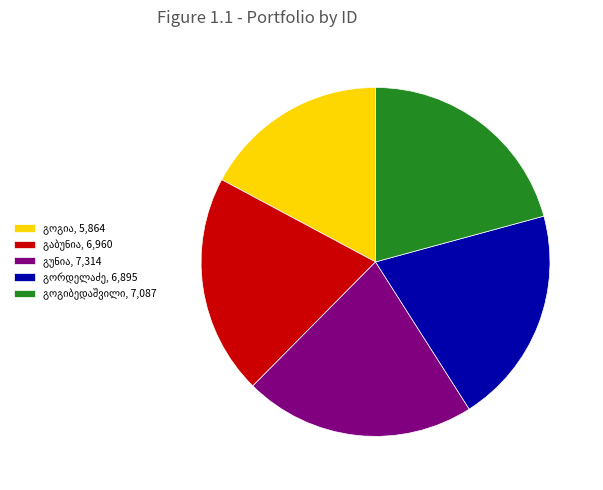

Is there any slice that represents more than half of the pie?

No